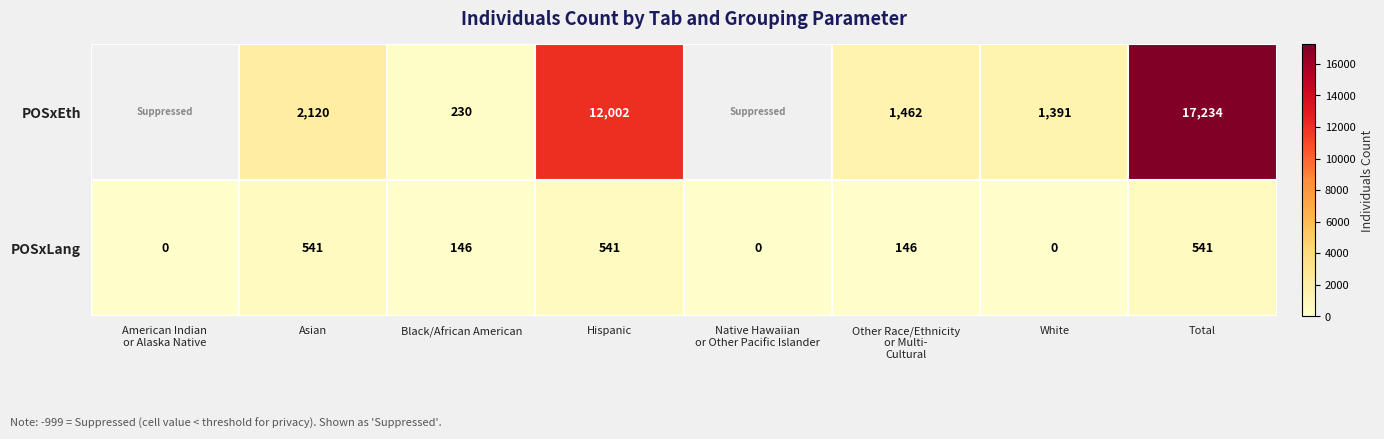

Which label corresponds to the largest value in the chart?

Total